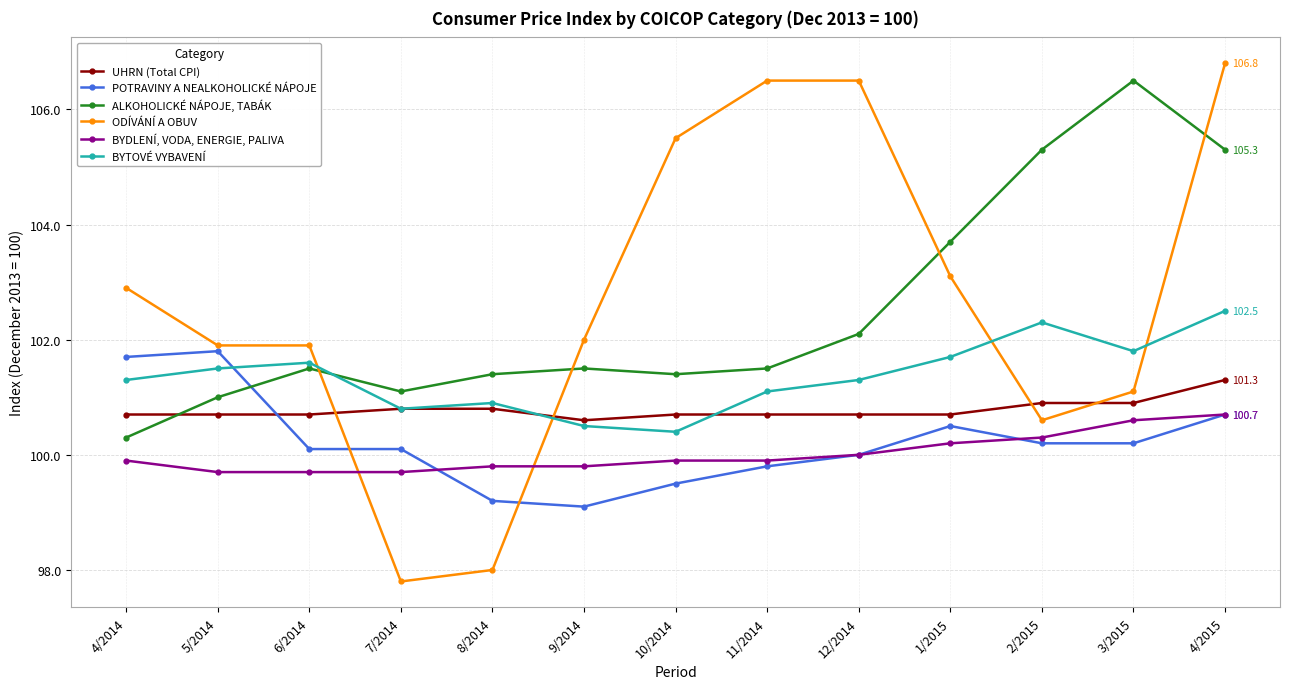

Reading left to right, list all the values displayed in this chart.

UHRN (Total CPI): 100.7	100.7	100.7	100.8	100.8	100.6	100.7	100.7	100.7	100.7	100.9	100.9	101.3
POTRAVINY A NEALKOHOLICKÉ NÁPOJE: 101.7	101.8	100.1	100.1	99.2	99.1	99.5	99.8	100.0	100.5	100.2	100.2	100.7
ALKOHOLICKÉ NÁPOJE, TABÁK: 100.3	101.0	101.5	101.1	101.4	101.5	101.4	101.5	102.1	103.7	105.3	106.5	105.3
ODÍVÁNÍ A OBUV: 102.9	101.9	101.9	97.8	98.0	102.0	105.5	106.5	106.5	103.1	100.6	101.1	106.8
BYDLENÍ, VODA, ENERGIE, PALIVA: 99.9	99.7	99.7	99.7	99.8	99.8	99.9	99.9	100.0	100.2	100.3	100.6	100.7
BYTOVÉ VYBAVENÍ: 101.3	101.5	101.6	100.8	100.9	100.5	100.4	101.1	101.3	101.7	102.3	101.8	102.5